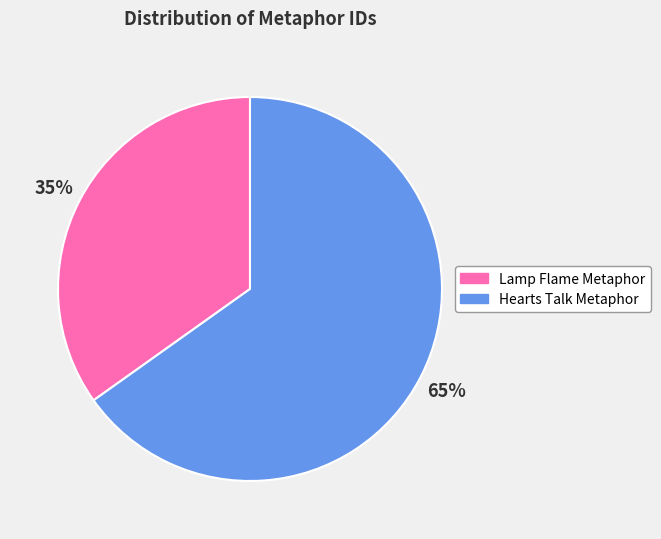

Is there a majority slice in this chart?

Yes